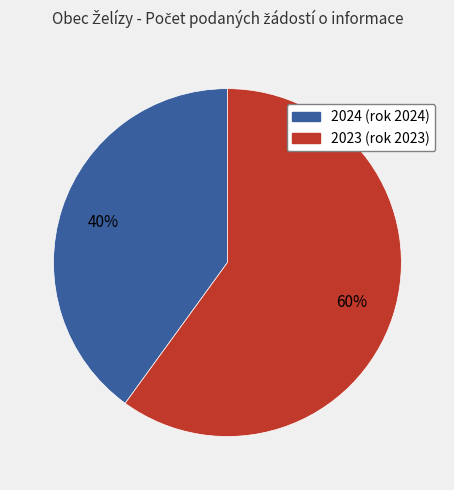

Is there a majority slice in this chart?

Yes